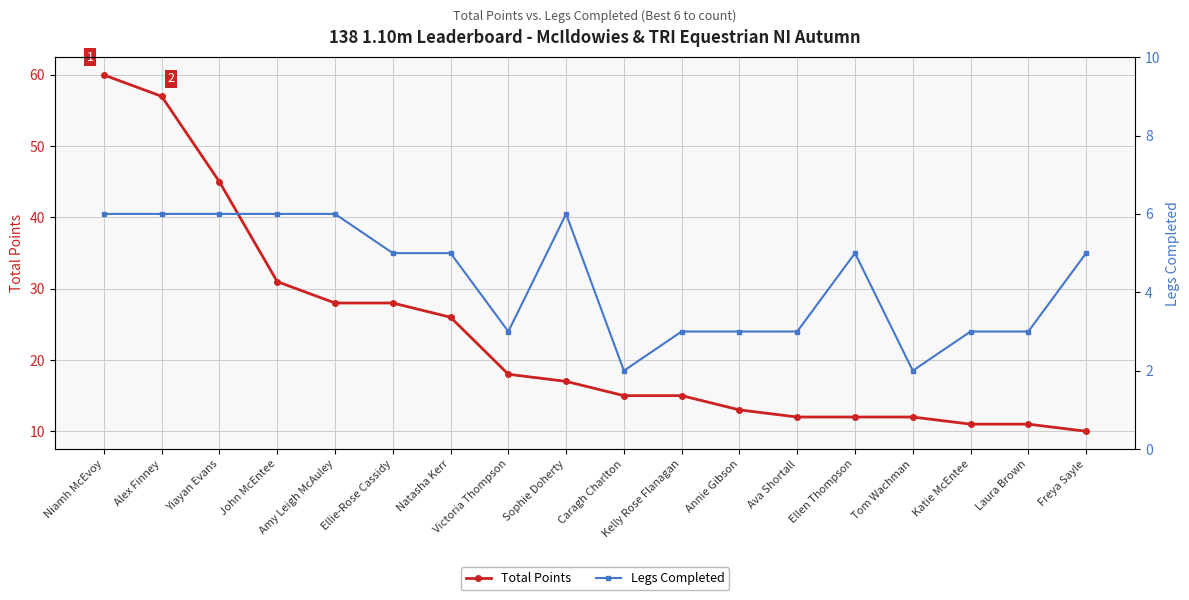

What is the label of the 11th point from the left?

Kelly Rose Flanagan